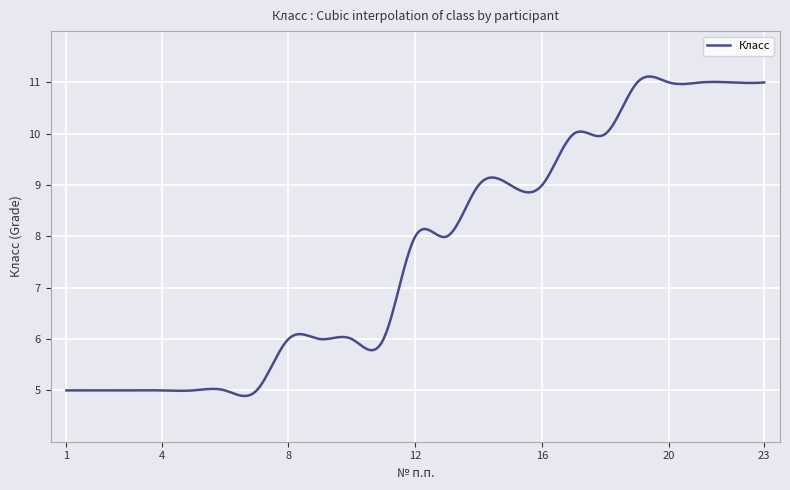

What is the maximum value shown in the chart?

11.1